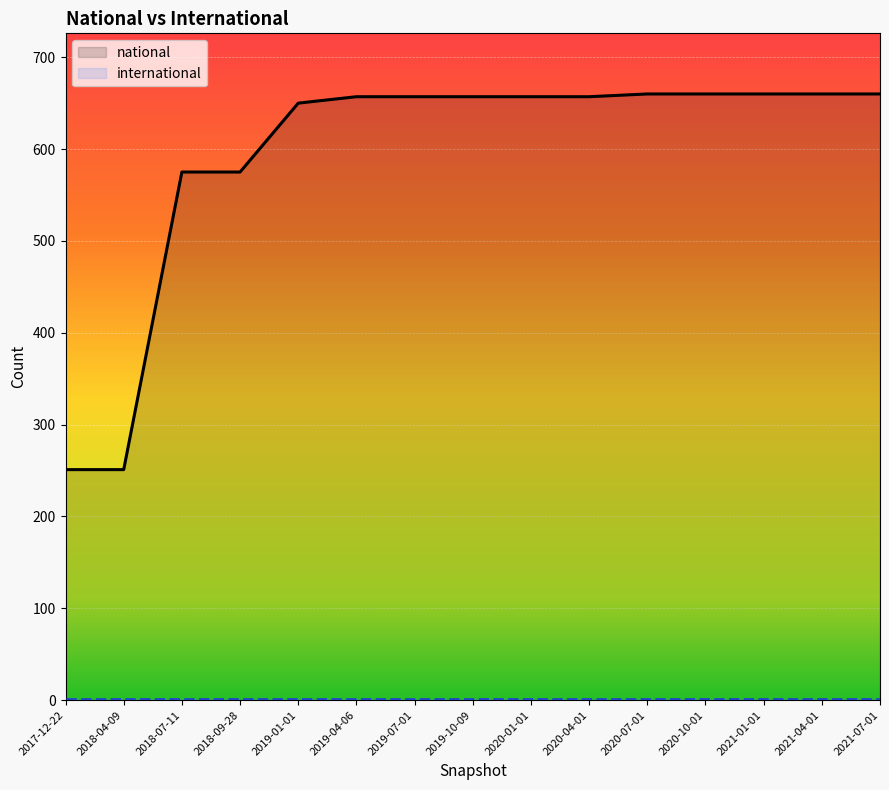

Reading right to left, what are all the values shown in this chart?

2021-07-01=660	2021-04-01=660	2021-01-01=660	2020-10-01=660	2020-07-01=660	2020-04-01=657	2020-01-01=657	2019-10-09=657	2019-07-01=657	2019-04-06=657	2019-01-01=650	2018-09-28=575	2018-07-11=575	2018-04-09=251	2017-12-22=251